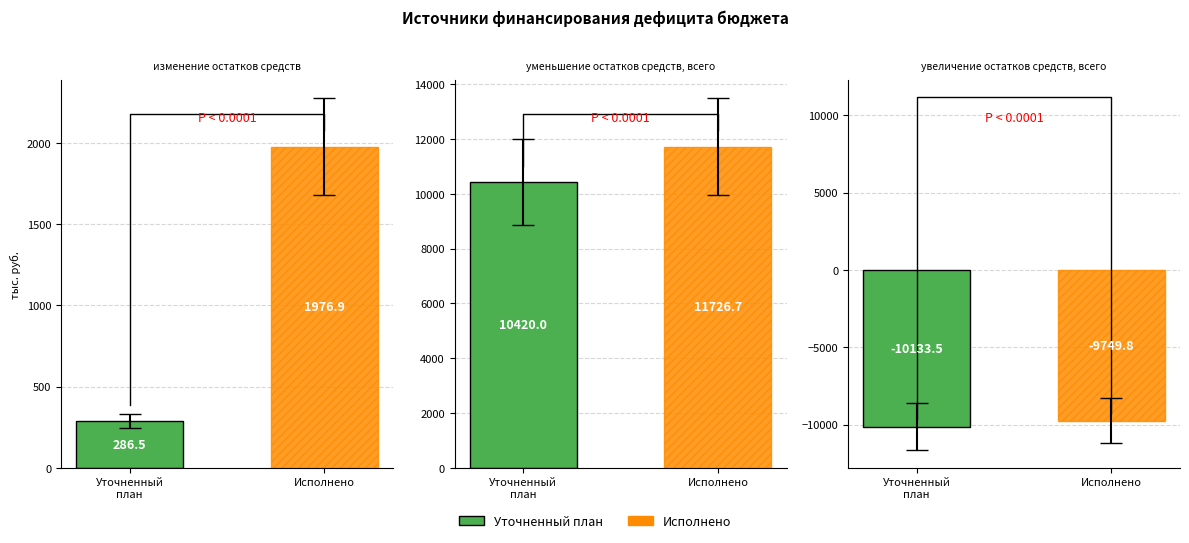

Does the chart contain any negative values?

Yes